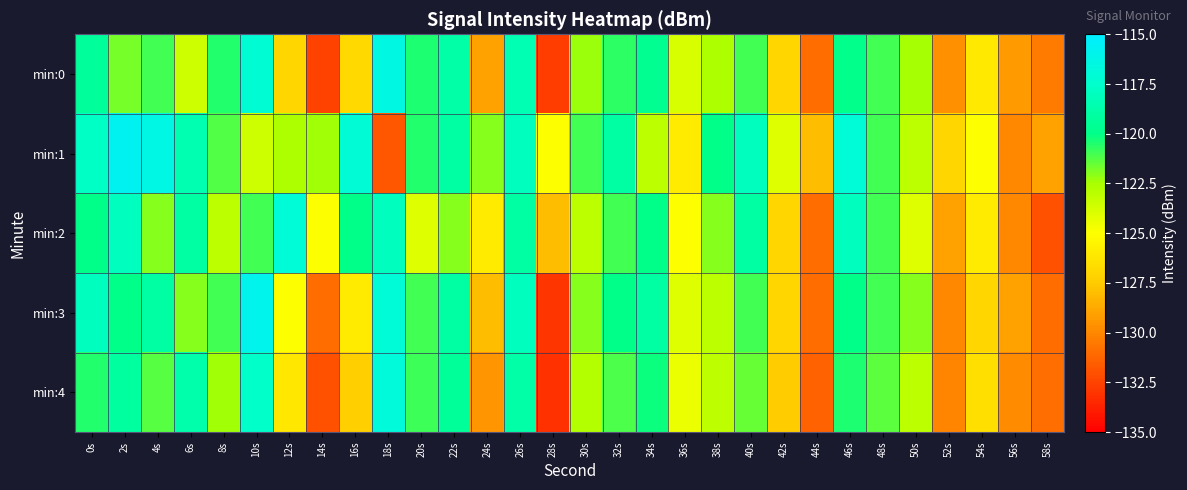

Count the number of data series in this chart.

5